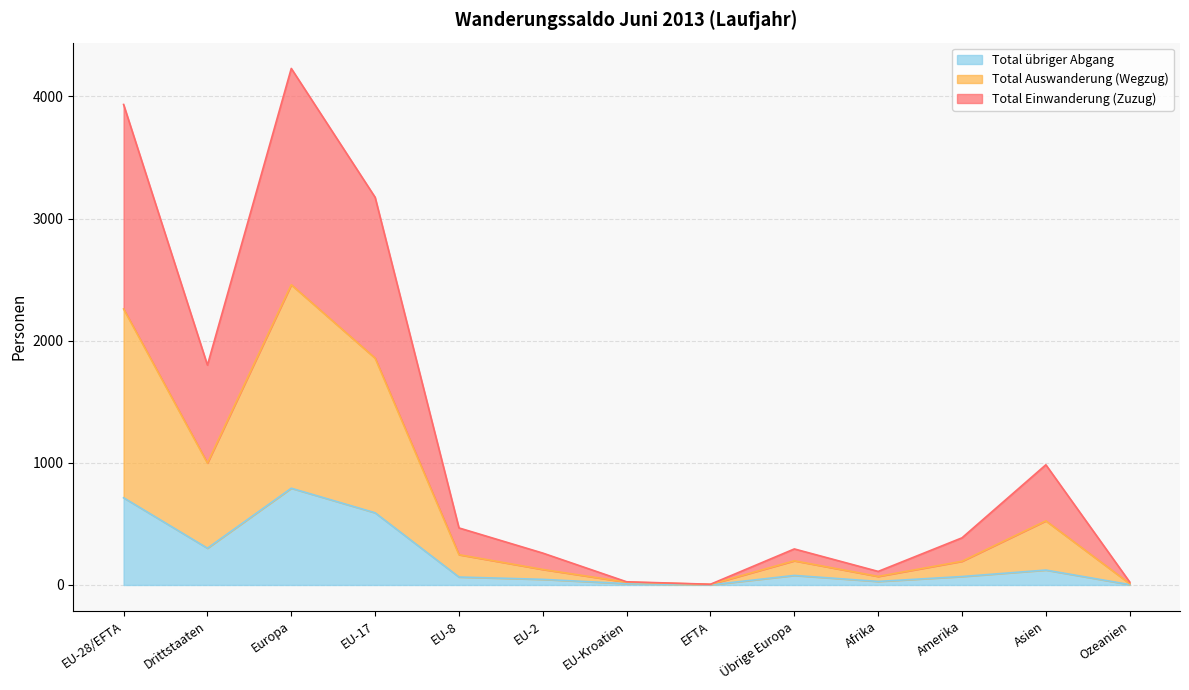

Reading left to right, transcribe all the data shown in this chart.

Total Einwanderung (Zuzug): 3934	1800	4229	3174	467	261	26	6	295	111	386	984	24
Total Auswanderung (Wegzug): 2260	998	2458	1857	248	127	23	5	198	70	194	525	11
Total übriger Abgang: 714	301	792	591	65	46	11	1	78	29	69	122	3